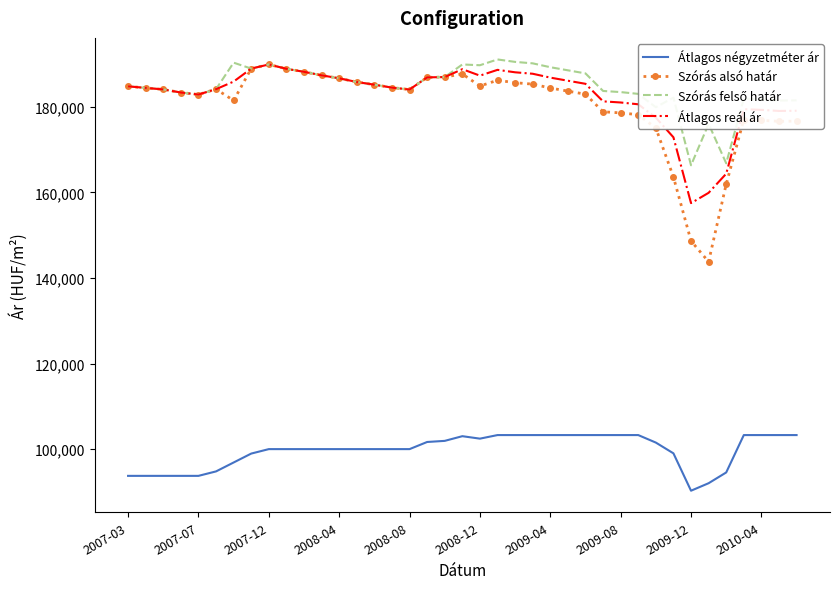

What is the difference between the second highest and second lowest values in the Szórás alsó határ series?

40278